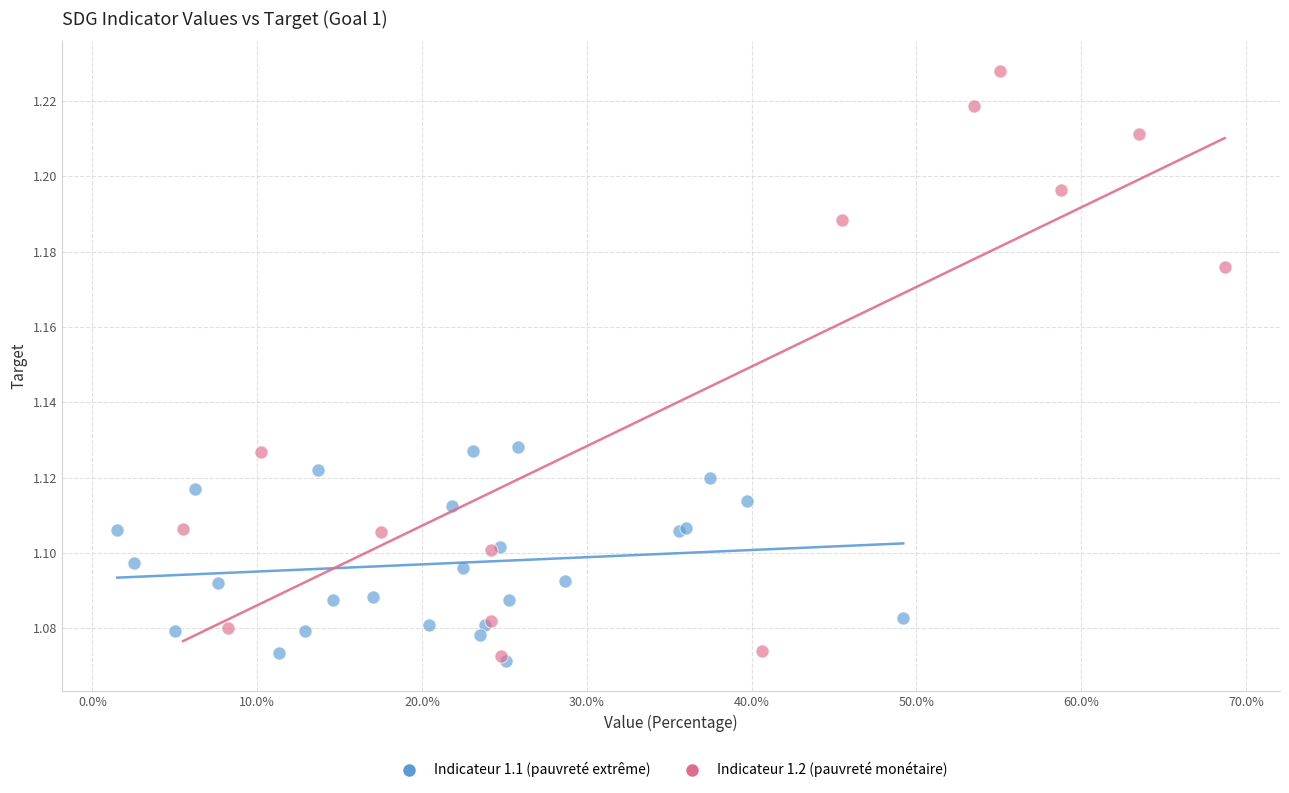

Which series has the widest spread of Y values?

Indicateur 1.2 (pauvreté monétaire)